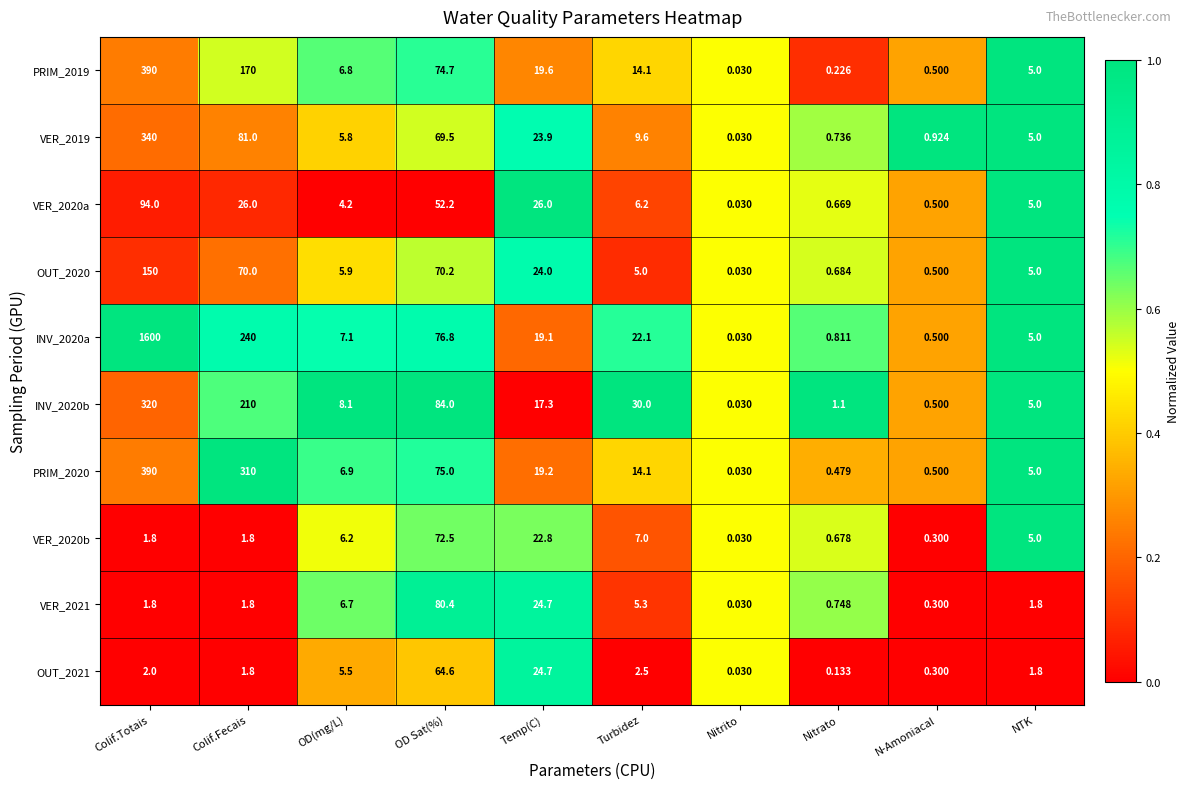

At which category is the sum across all series the highest?

Colif.Totais